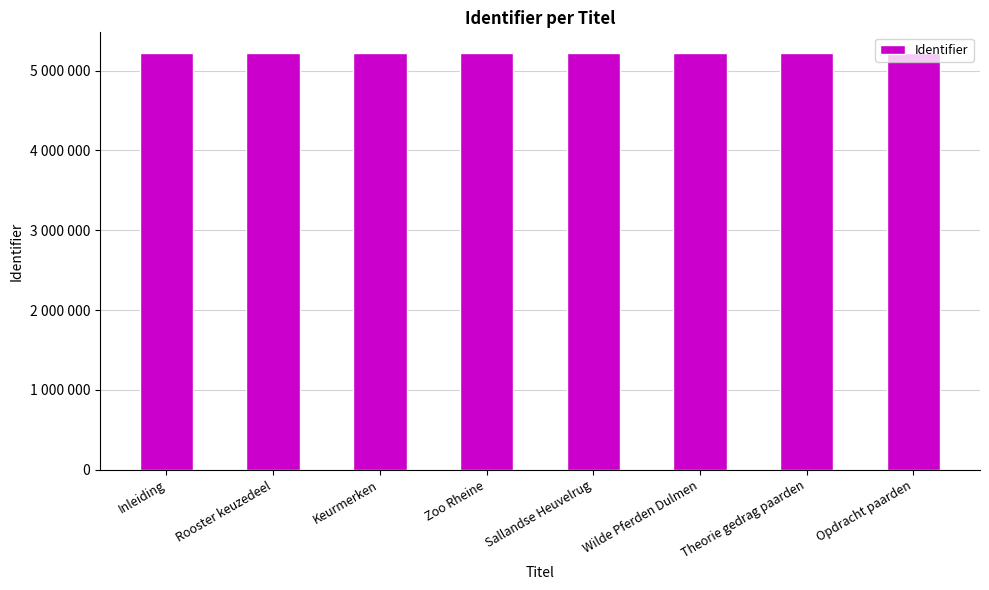

Does the chart contain any negative values?

No